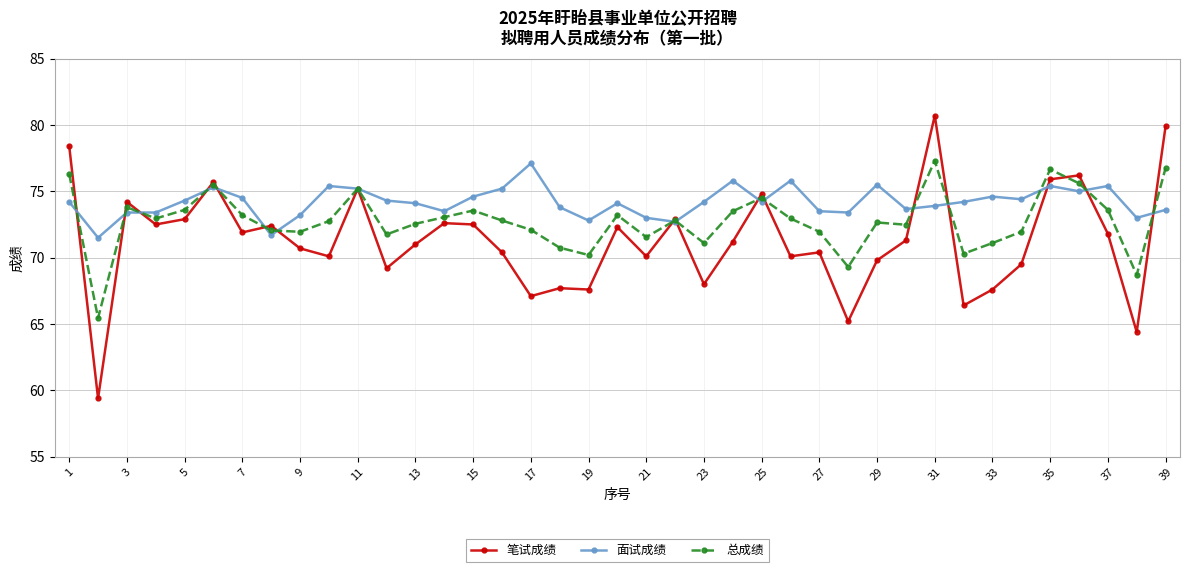

Which series ends up on top after the final intersection of 笔试成绩 and 总成绩?

笔试成绩